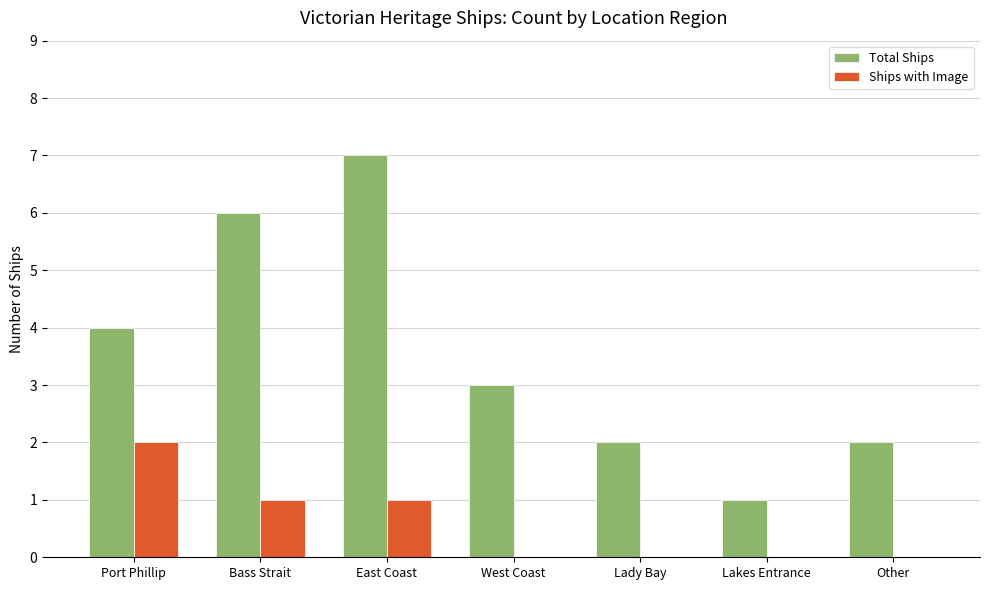

At which label does Ships with Image reach its peak?

Port Phillip